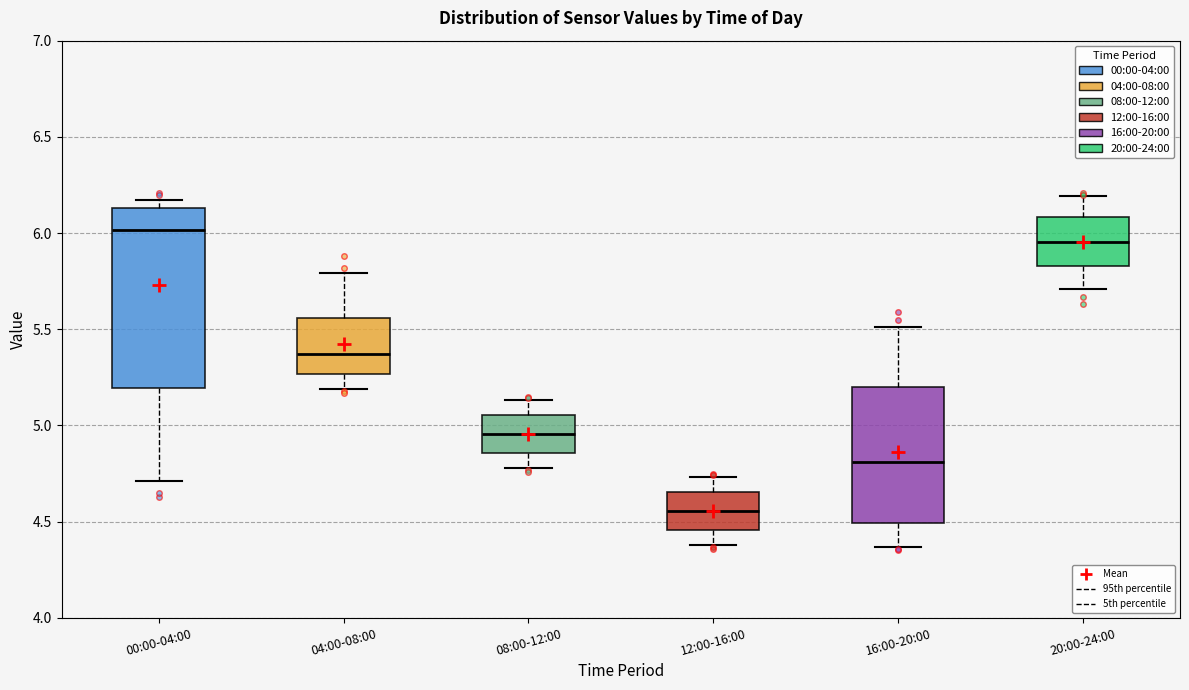

Reading left to right, read every box against the y-axis: the position of its median line, the range the box covers, and the ends of its whiskers. The values are not printed on the chart, so give them approximately, as read against the axis.

00:00-04:00: median 6.00, box 5.20 to 6.15, whiskers 4.70 to 6.15 (just above the box's upper edge)
04:00-08:00: median 5.35, box 5.25 to 5.55, whiskers 5.20 to 5.80
08:00-12:00: median 4.95, box 4.85 to 5.05, whiskers 4.80 to 5.15
12:00-16:00: median 4.55, box 4.45 to 4.65, whiskers 4.40 to 4.75
16:00-20:00: median 4.80, box 4.50 to 5.20, whiskers 4.35 to 5.50
20:00-24:00: median 5.95, box 5.85 to 6.10, whiskers 5.70 to 6.20